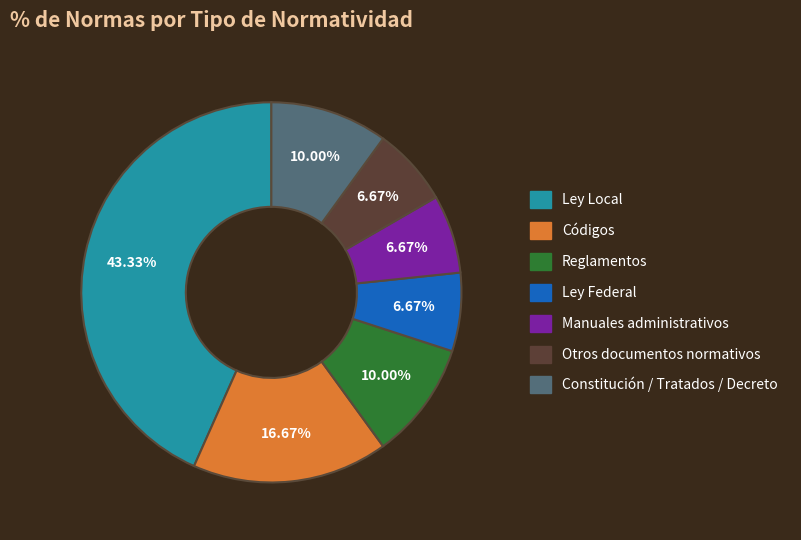

To the nearest percent, what is the difference between the largest and smallest slice percentages?

37%